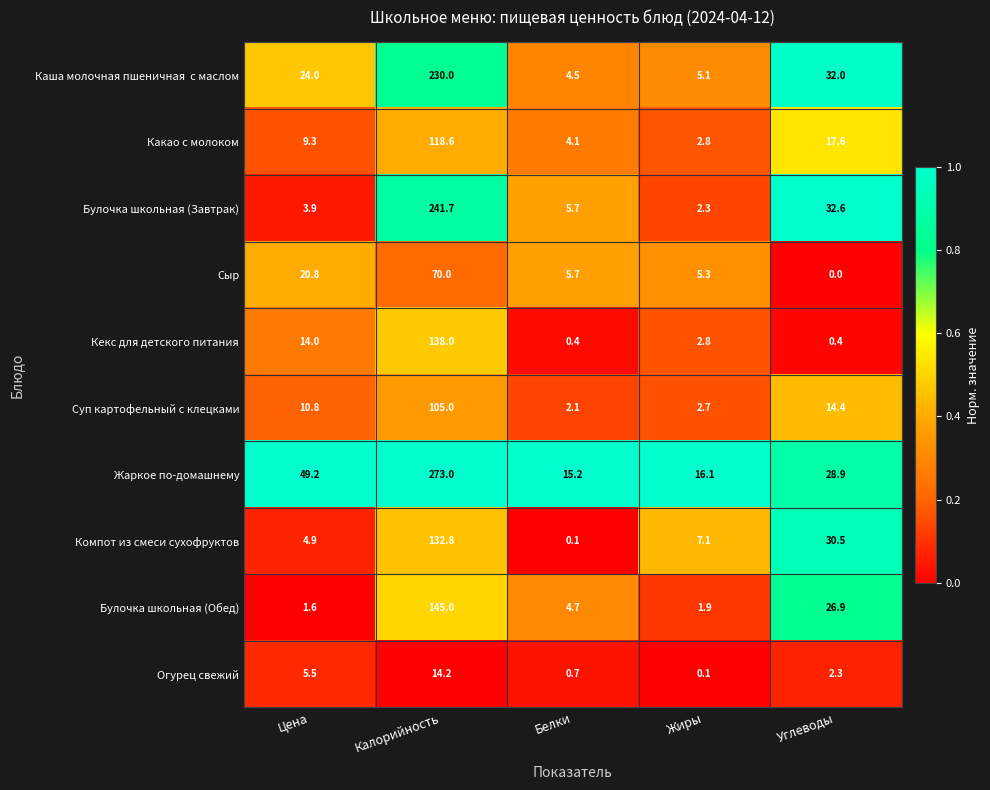

What is the spread (max minus min) of values at Углеводы?

32.6